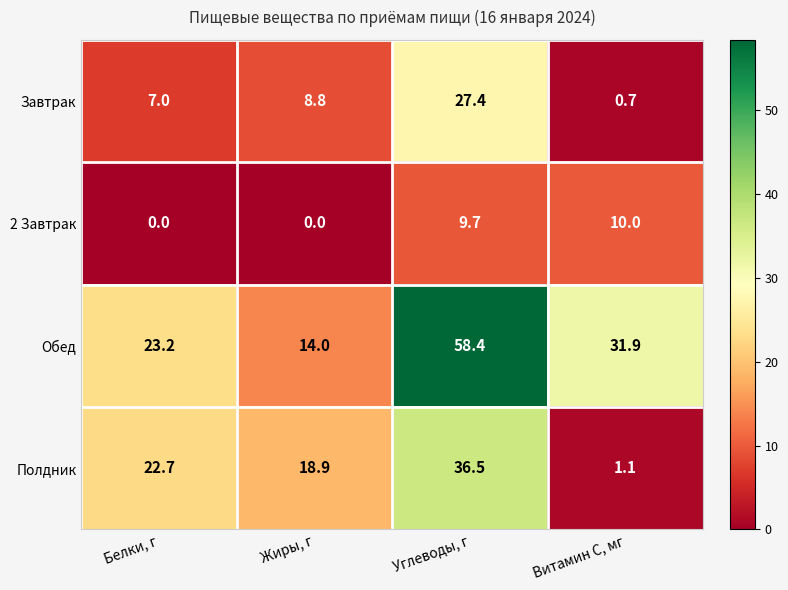

What is the maximum value shown in the chart?

58.4